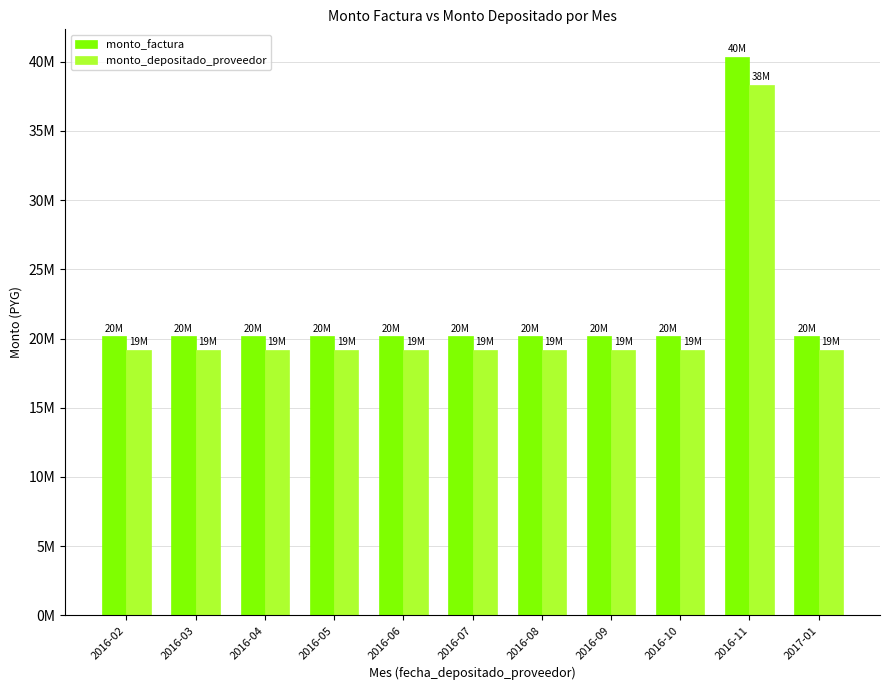

Which series changed the most between 2016-03 and 2016-06?

monto_factura